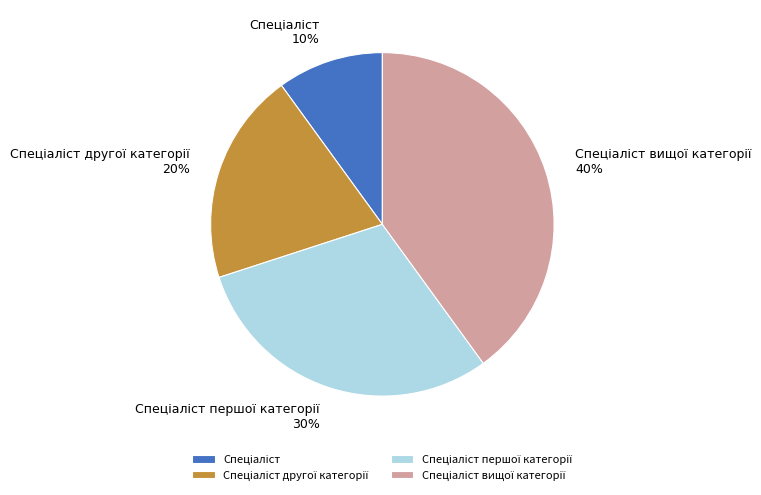

How many slices are in this pie chart?

4